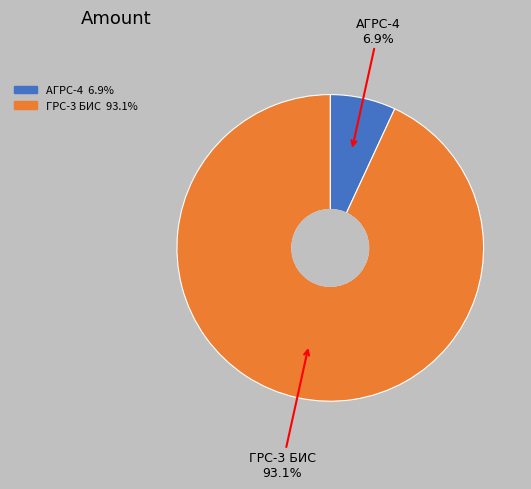

Does any single category account for the majority?

Yes